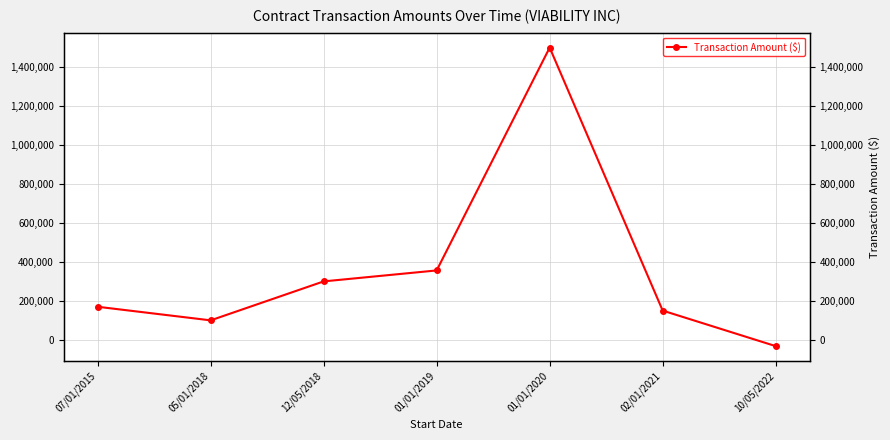

What is the smallest value displayed?

-32301